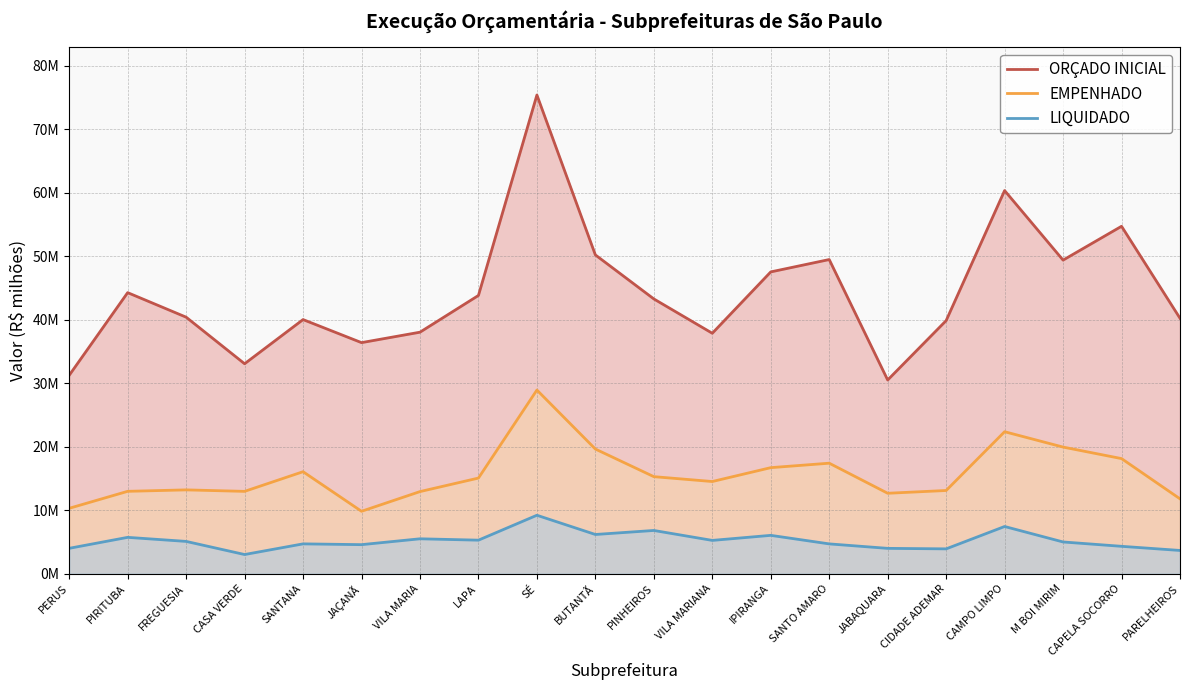

What is the smallest value displayed?

3.0